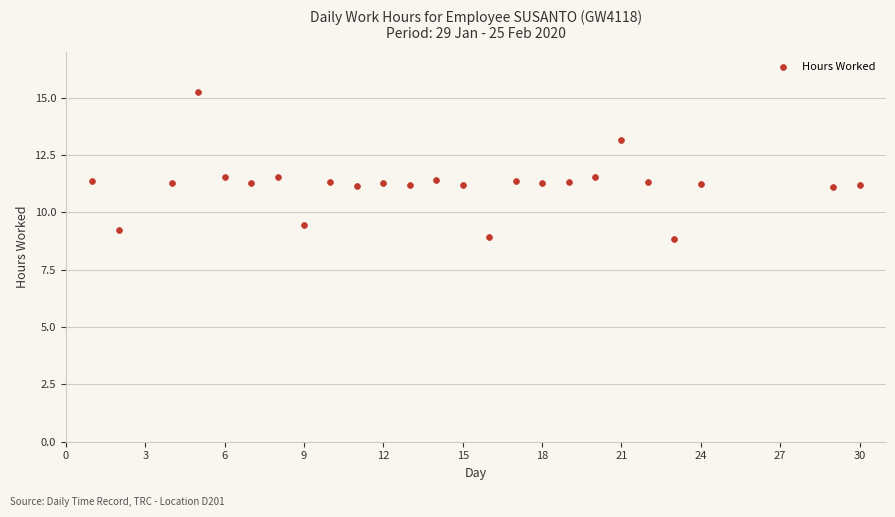

What is the range of X values (max minus min)?

29.0